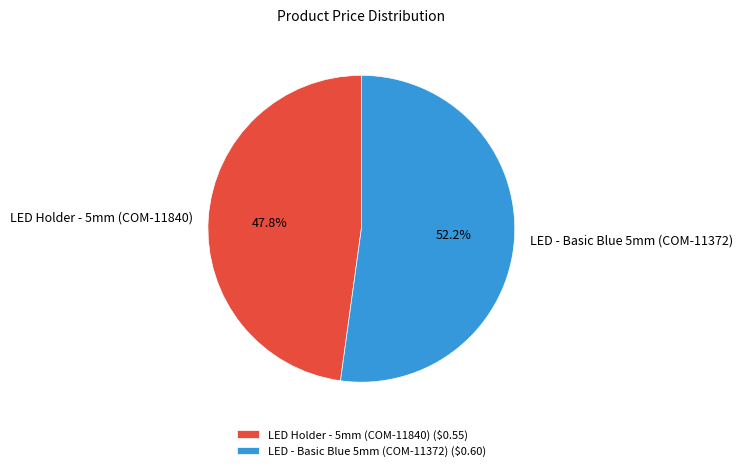

Which category accounts for the majority?

LED - Basic Blue 5mm (COM-11372)